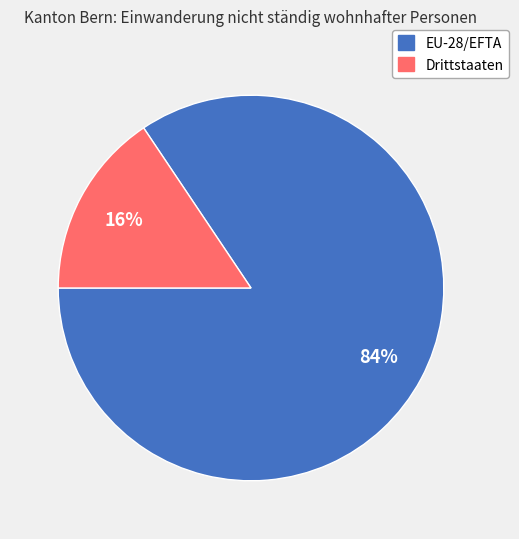

What is the smallest slice in the pie chart?

Drittstaaten